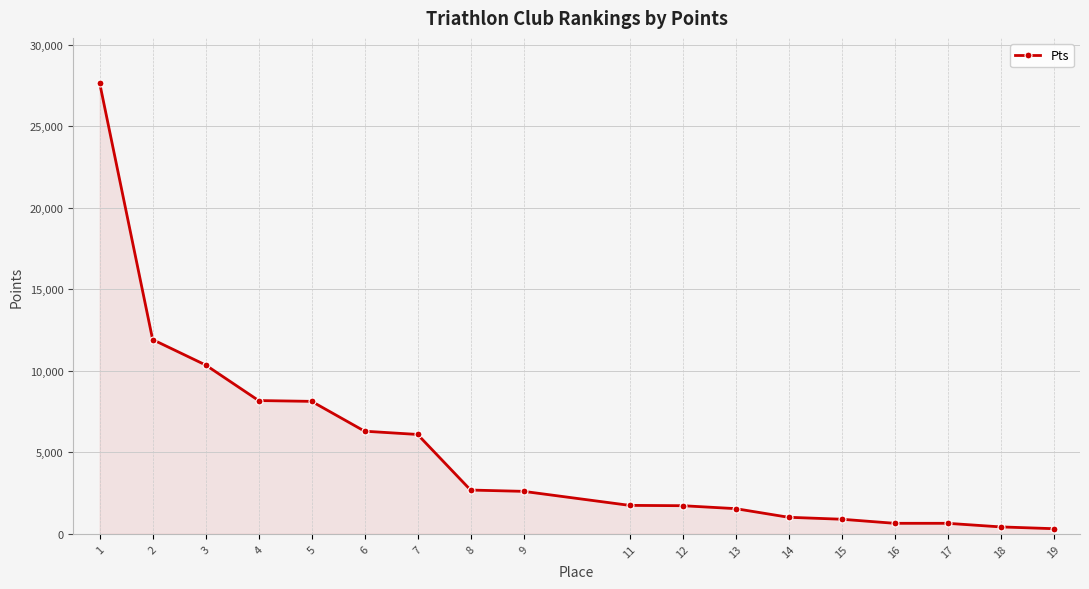

What is the greatest value displayed?

27660